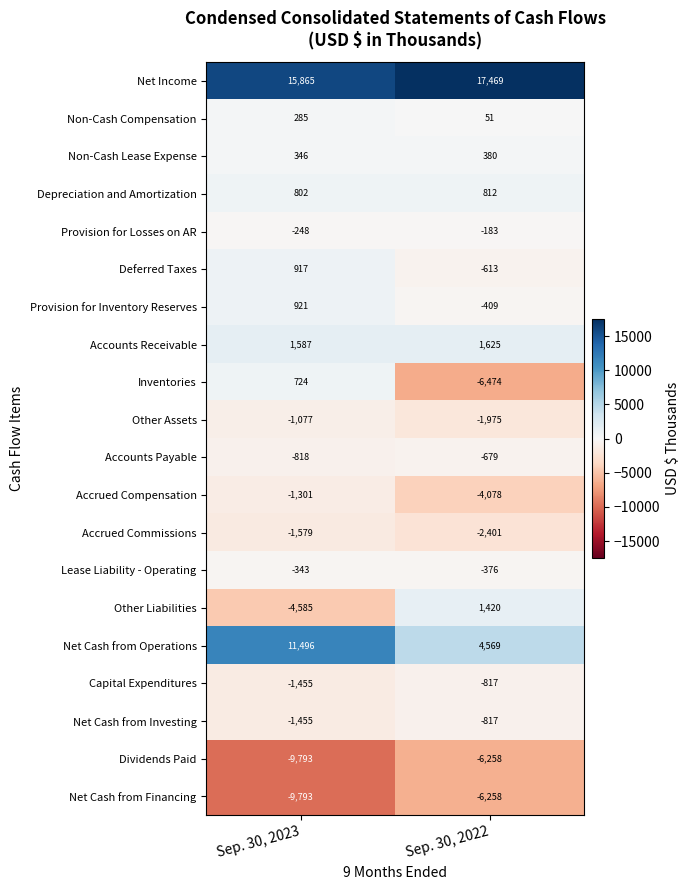

Rank the categories by Accounts Receivable value from lowest to highest.

Sep. 30, 2023, Sep. 30, 2022